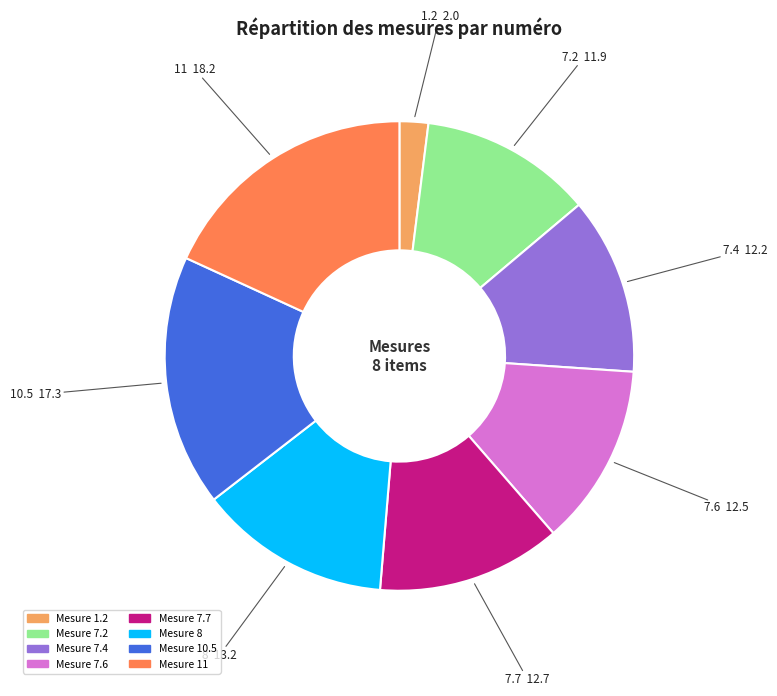

Does any single category account for the majority?

No